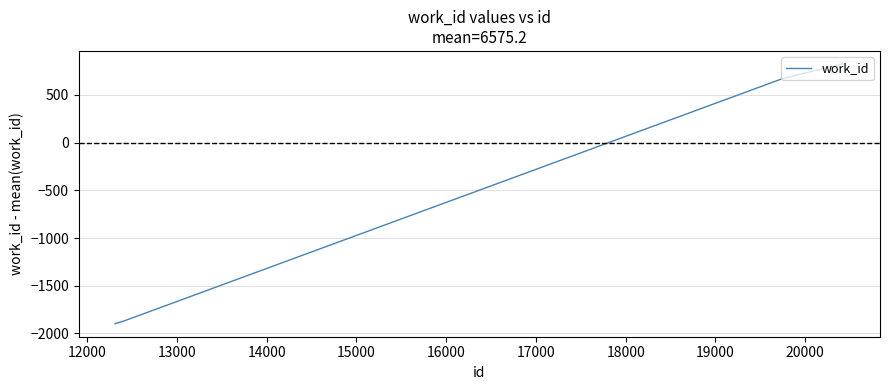

What is the smallest value displayed?

-1898.2